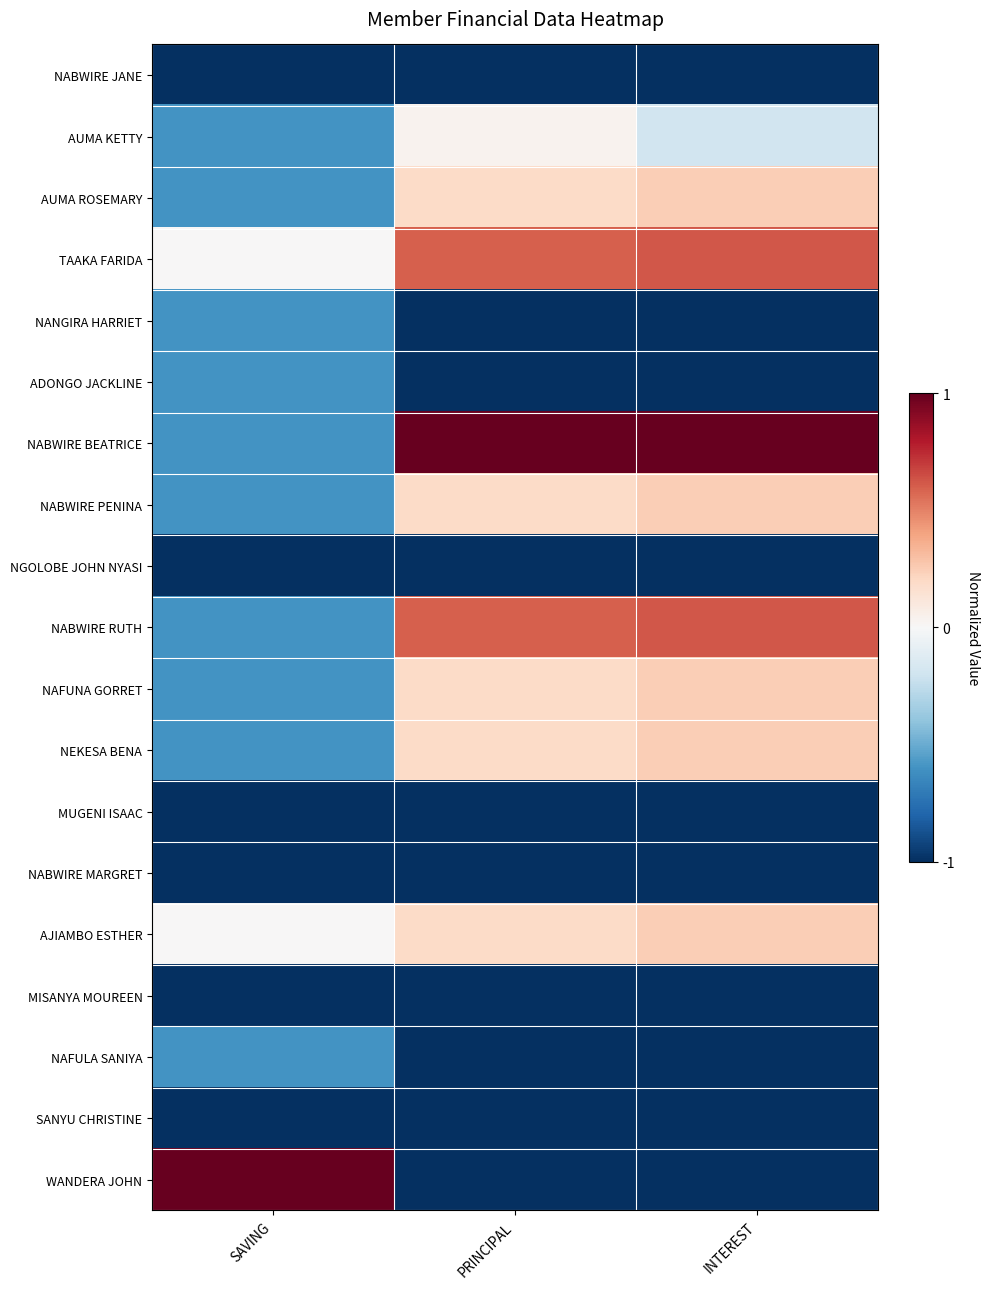

What is the minimum value shown in the chart?

-1.0